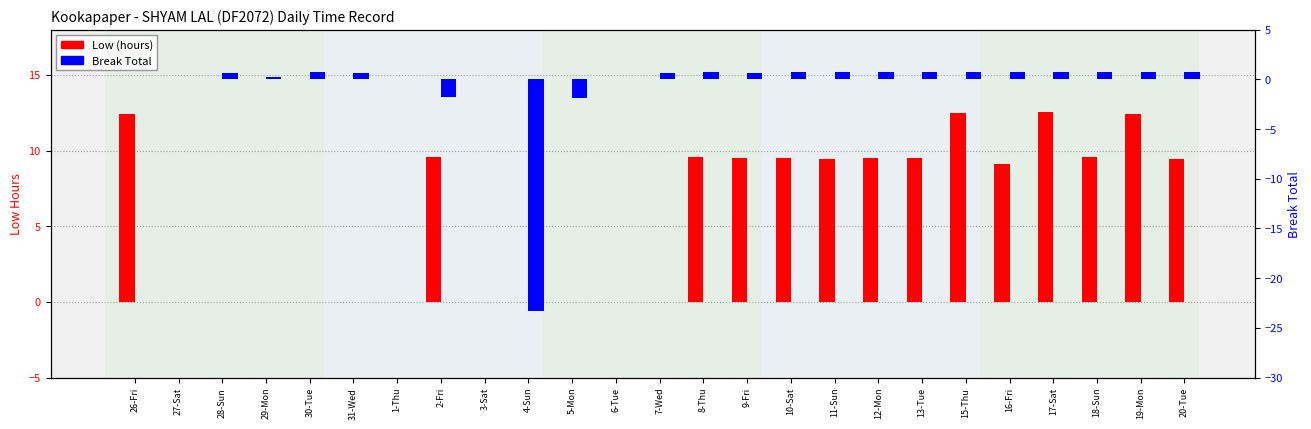

How many data points does each series have?

25